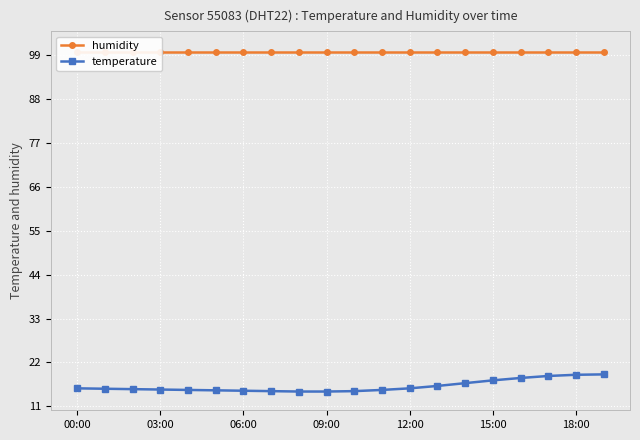

What is the average value of the humidity series?

99.9